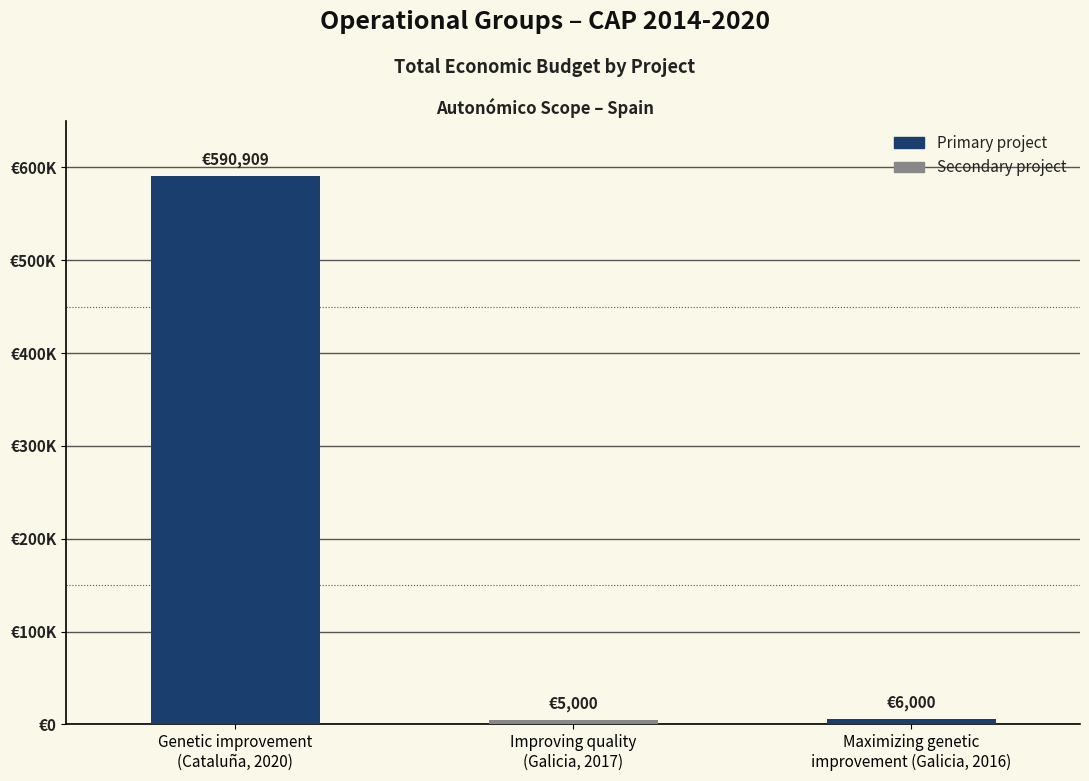

Does the chart contain any negative values?

No